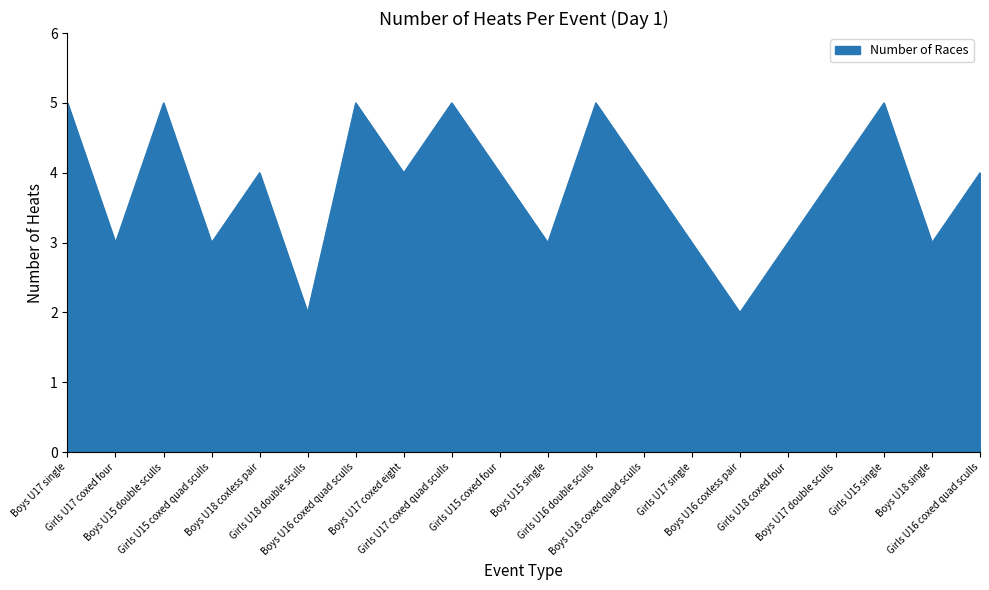

Does the chart have visible grid lines?

No